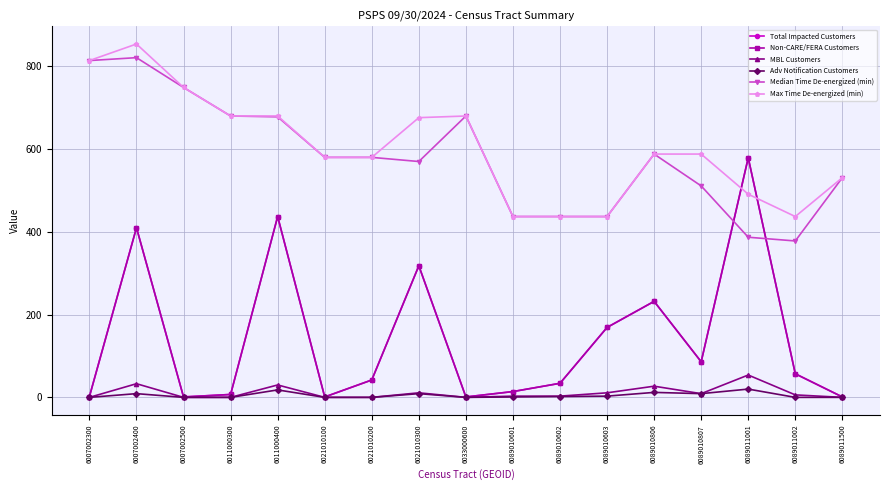

Which series has the largest total across all categories?

Max Time De-energized (min)